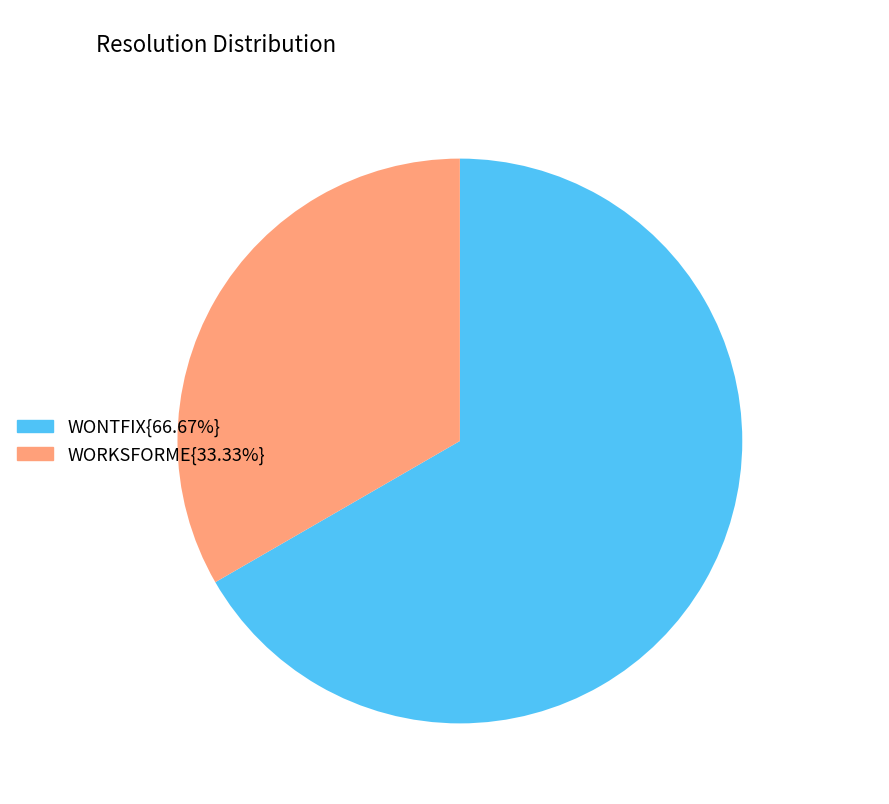

Is there any slice that represents more than half of the pie?

Yes